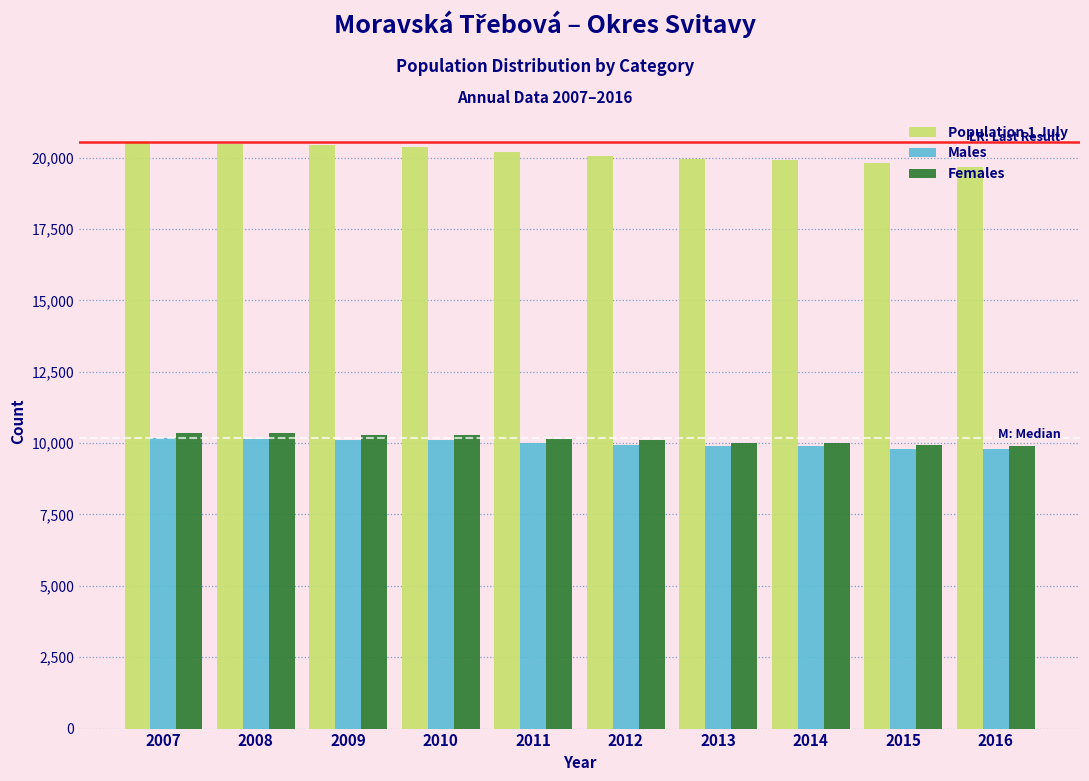

Is it true that Females equals 4035 at 2009?

False